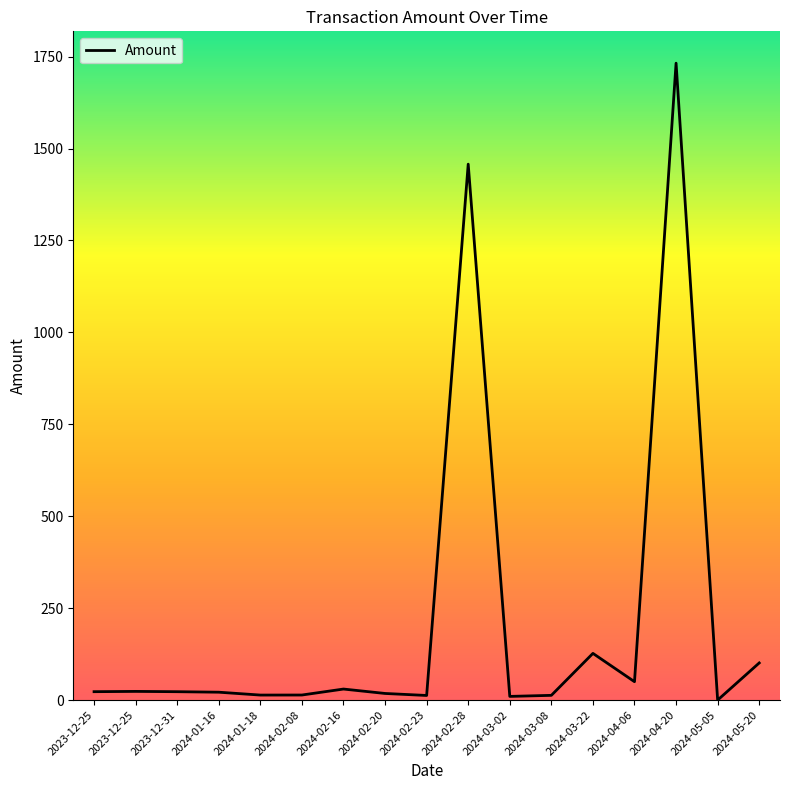

Does the chart have visible grid lines?

No